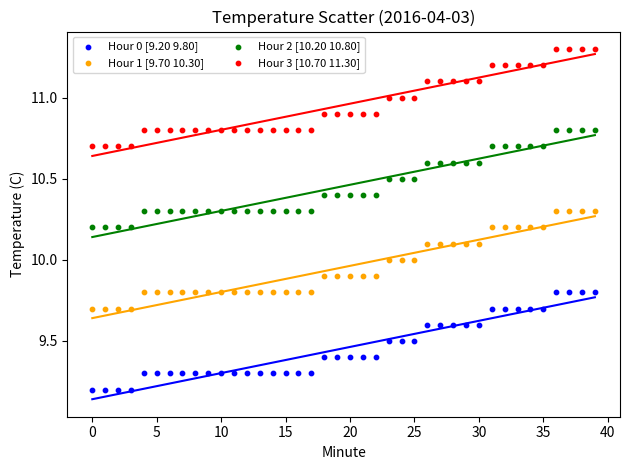

Which series contains the highest Y value?

Hour 3 [10.70 11.30]